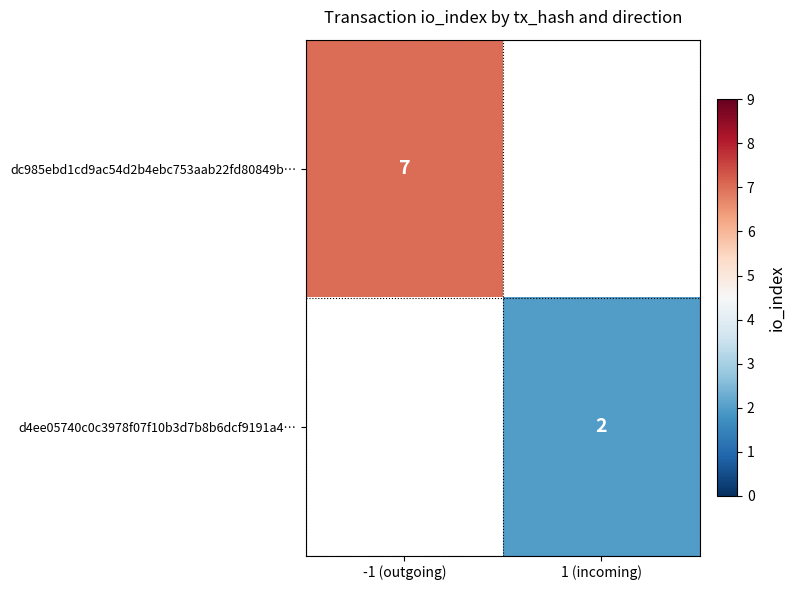

True or false: d4ee05740c0c3978f07f10b3d7b8b6dcf9191a4… has a value of 3 at 1 (incoming).

False